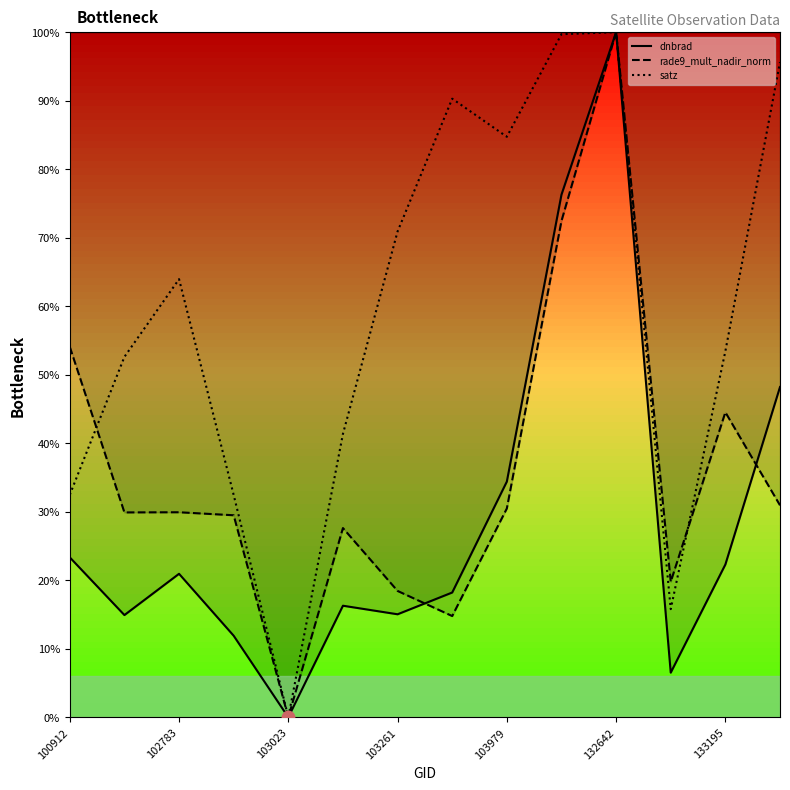

Which series has the largest total across all categories?

satz